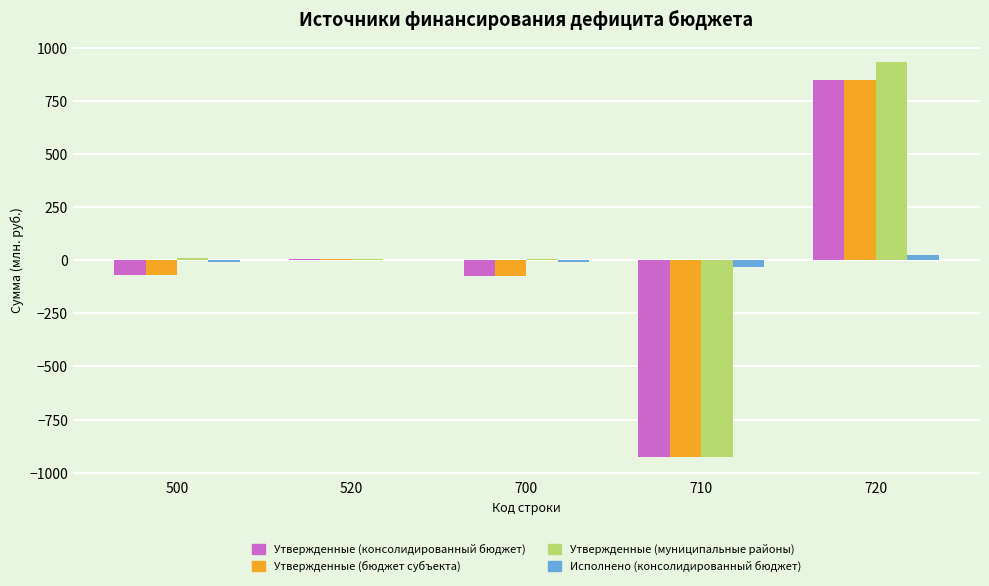

The value of Утвержденные (муниципальные районы) at 710 is -927.2. True or false?

True